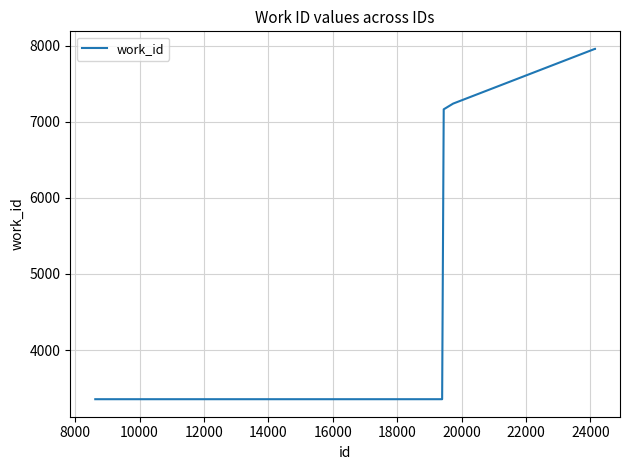

What is the average value?

6427